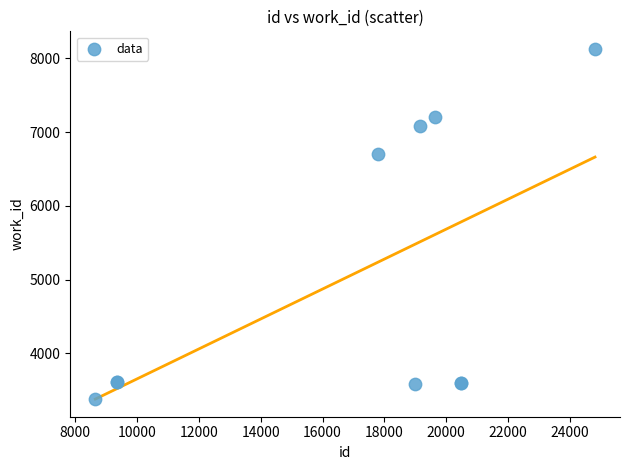

What Y value in the scatter plot is closest to 5753?

6704